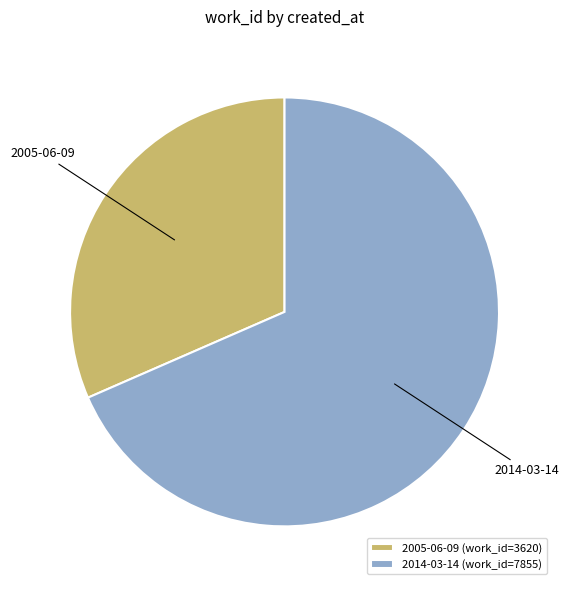

What is the largest slice in the pie chart?

2014-03-14